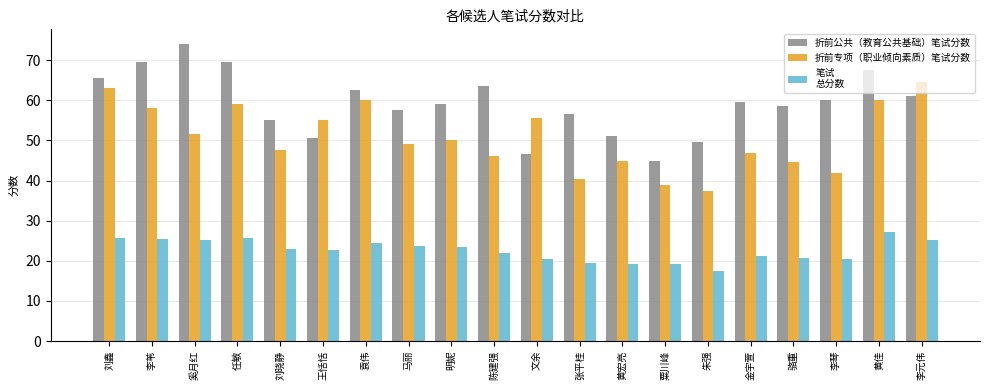

What is the difference between the highest and lowest values at 李苇?

44.0